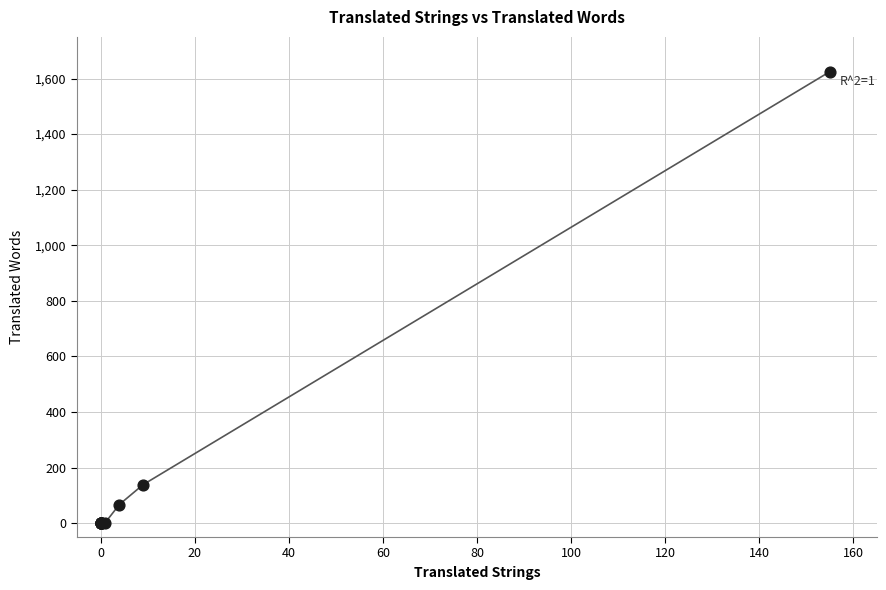

What Y value in the scatter plot is closest to 812?

138